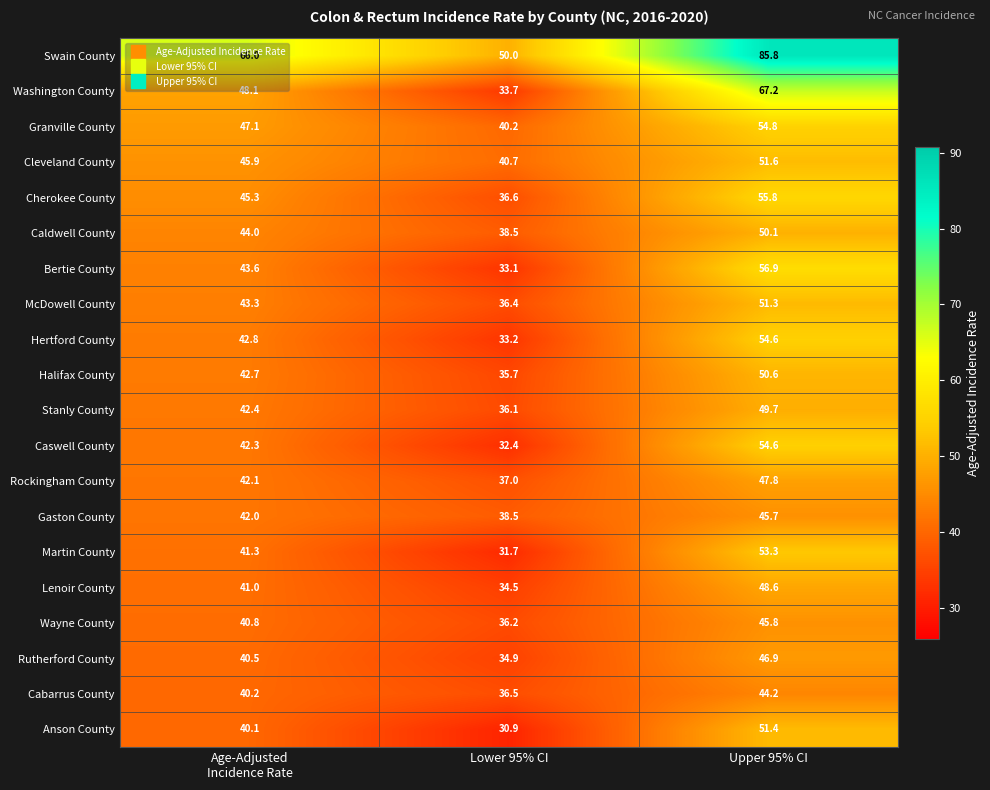

What is the sum of the Swain County values at Lower 95% CI and Upper 95% CI?

135.8